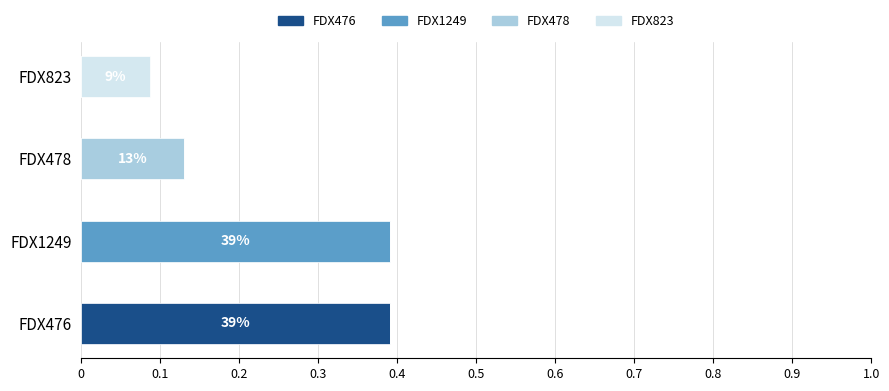

What is the total value across all series at FDX1249?

0.4